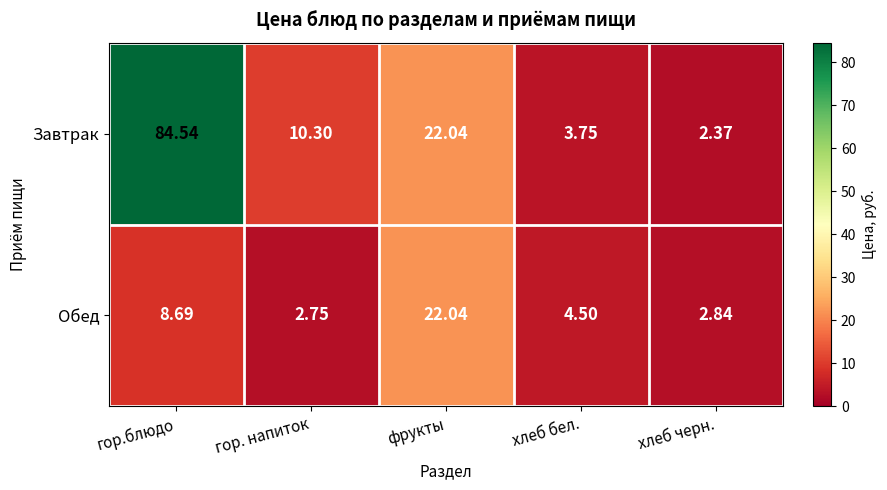

Where is Завтрак nearest to the value 43?

фрукты